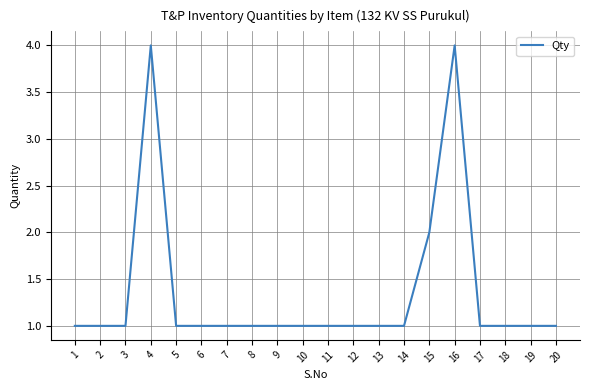

Is it true that the value at 4 is 2?

False